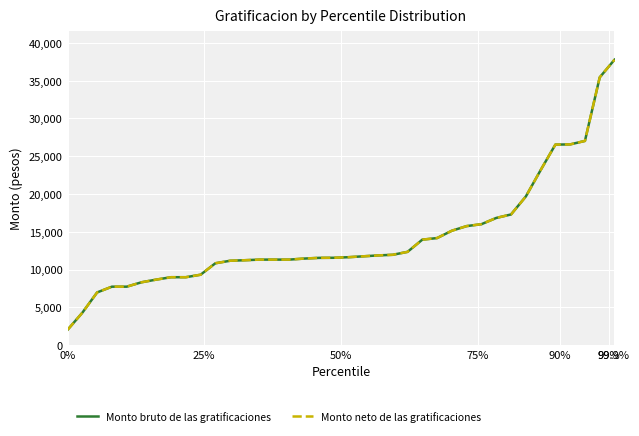

True or false: Monto neto de las gratificaciones and Monto bruto de las gratificaciones cross at least once.

False